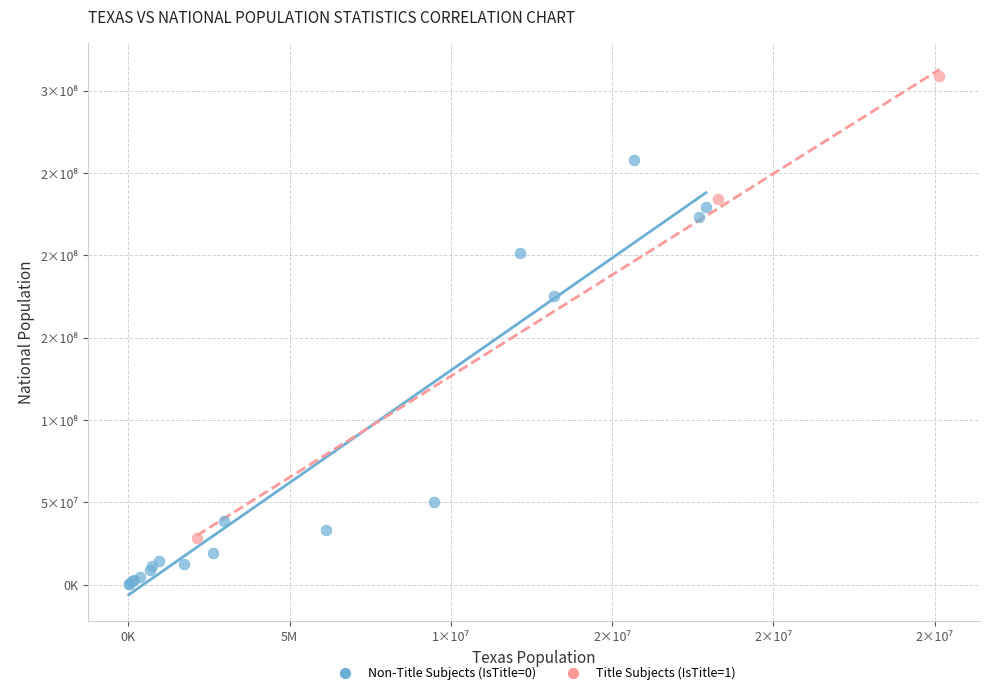

Which series reaches the minimum Y coordinate?

Non-Title Subjects (IsTitle=0)